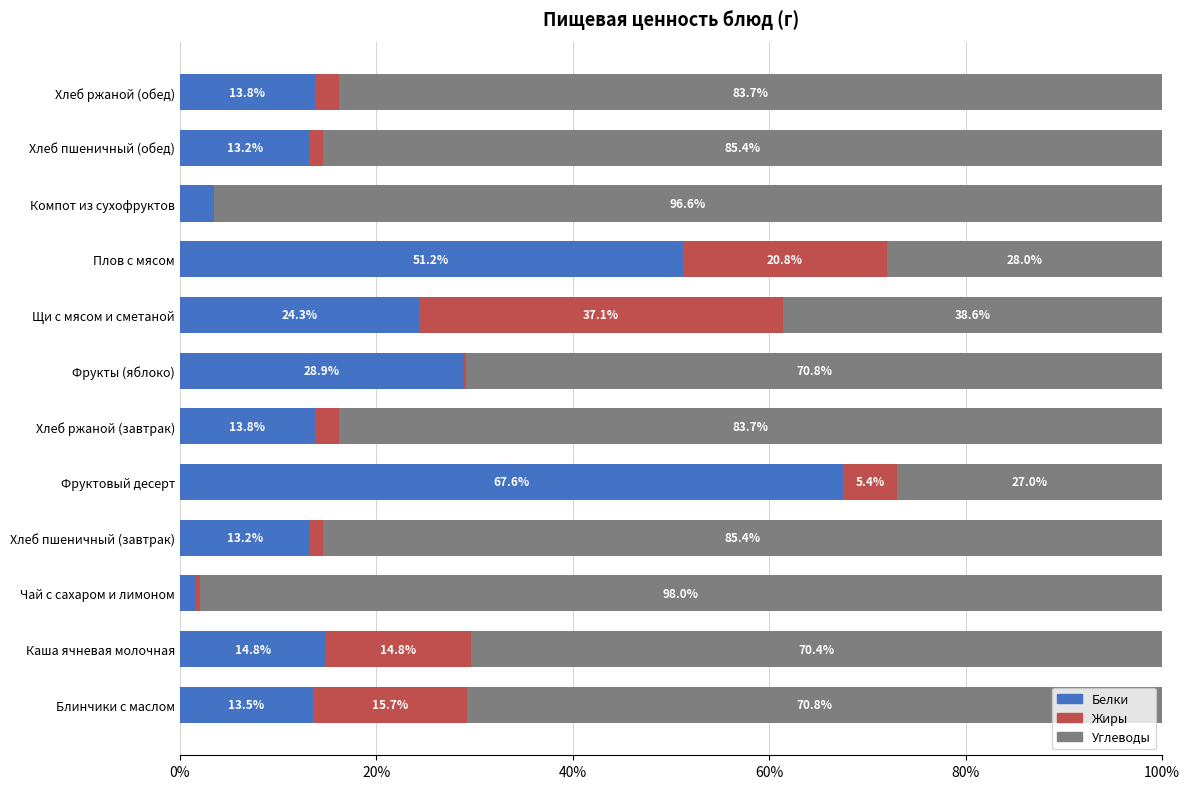

What value does the Белки series have at Плов с мясом?

51.2